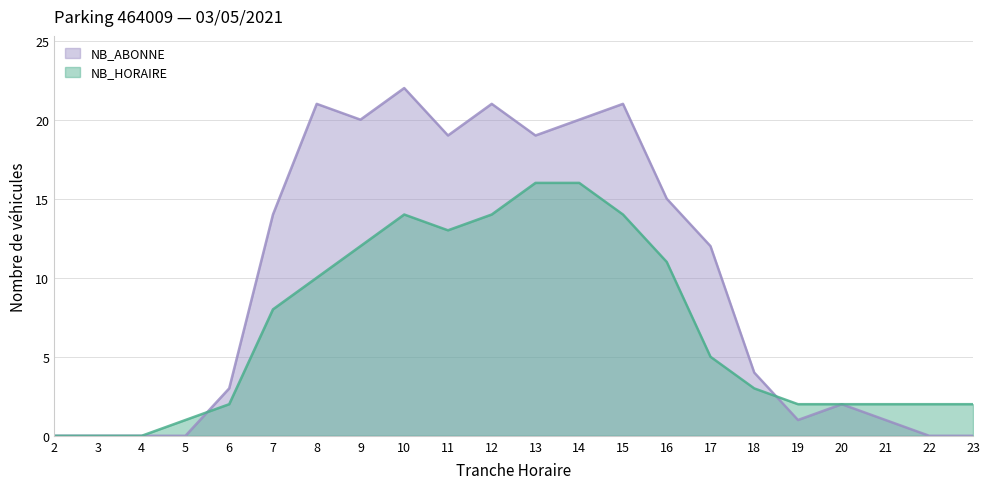

What is the sum of the NB_ABONNE values at 6 and 7?

17